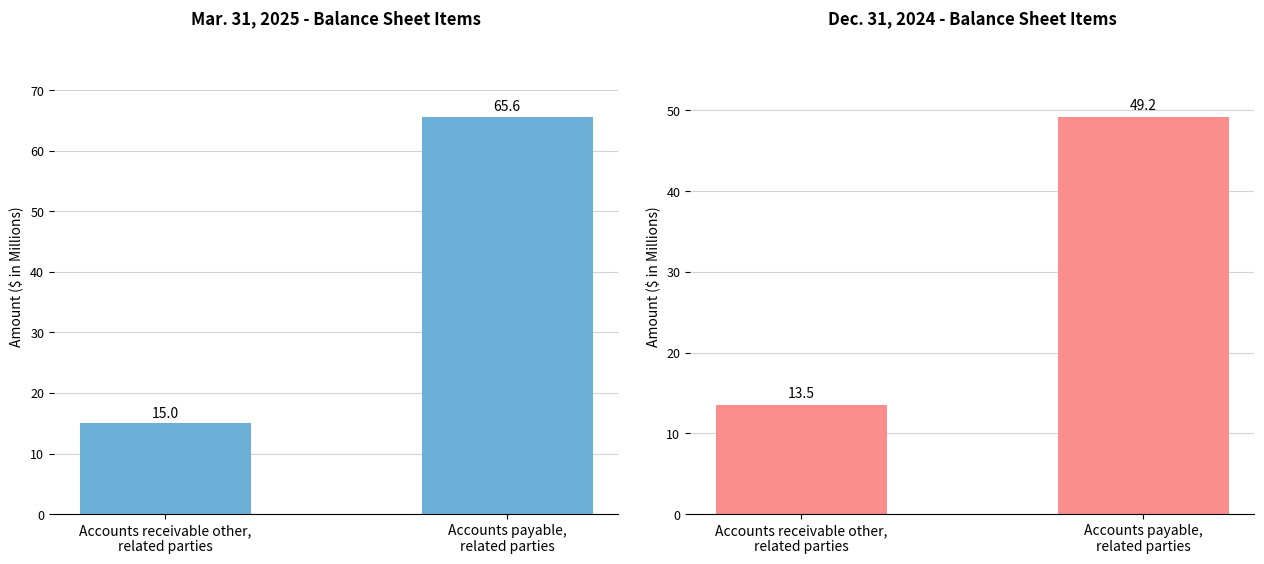

Reading right to left, extract all data points from this chart.

Mar. 31, 2025: 65.6	15.0
Dec. 31, 2024: 49.2	13.5